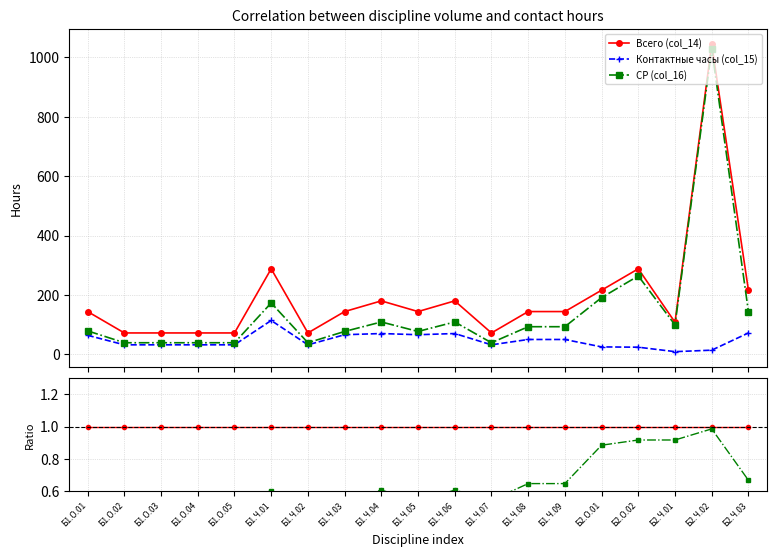

Which has a higher value, Б2.Ч.02 or Б1.О.01?

Б2.Ч.02